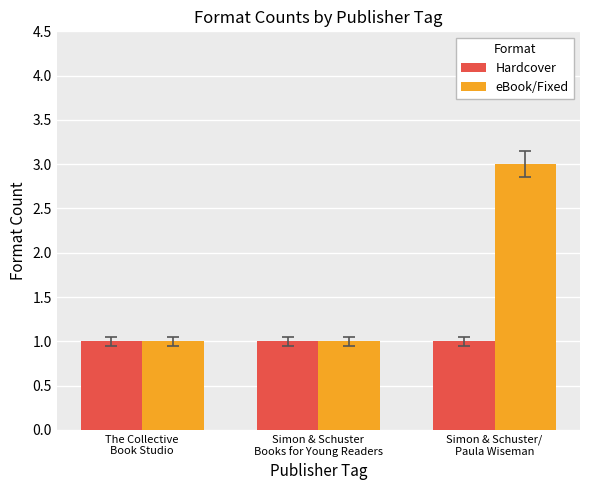

What is the sum of all eBook/Fixed values?

5